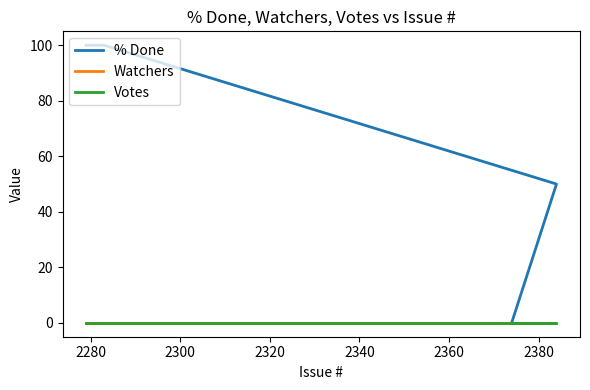

True or false: % Done has a value of 147 at 2320.

False